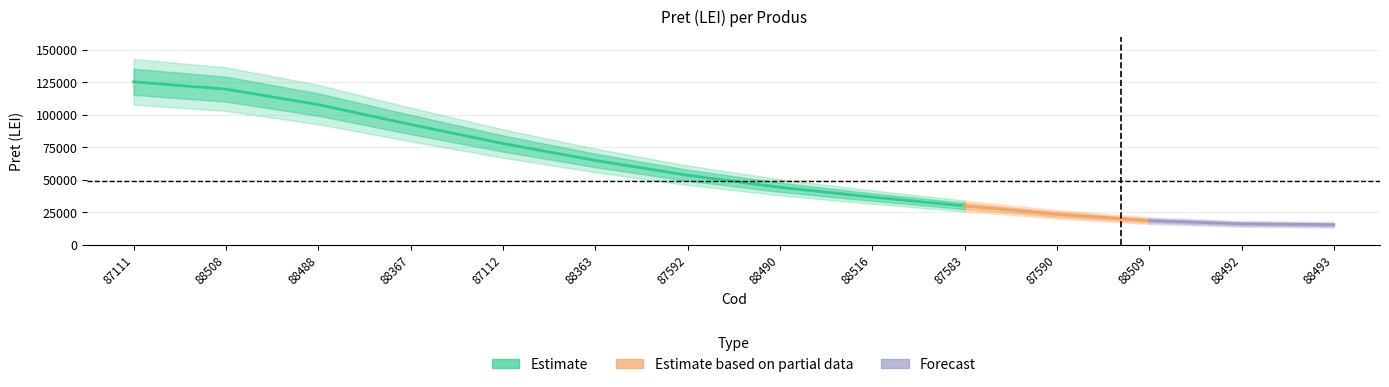

Which label corresponds to the smallest value in the chart?

88492